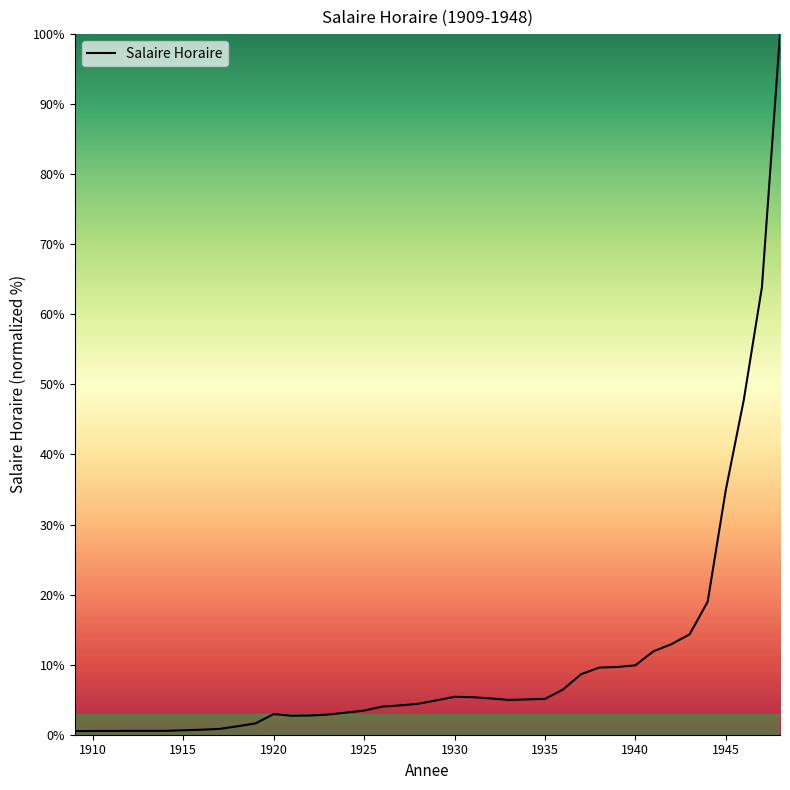

What is the greatest value displayed?

100.0